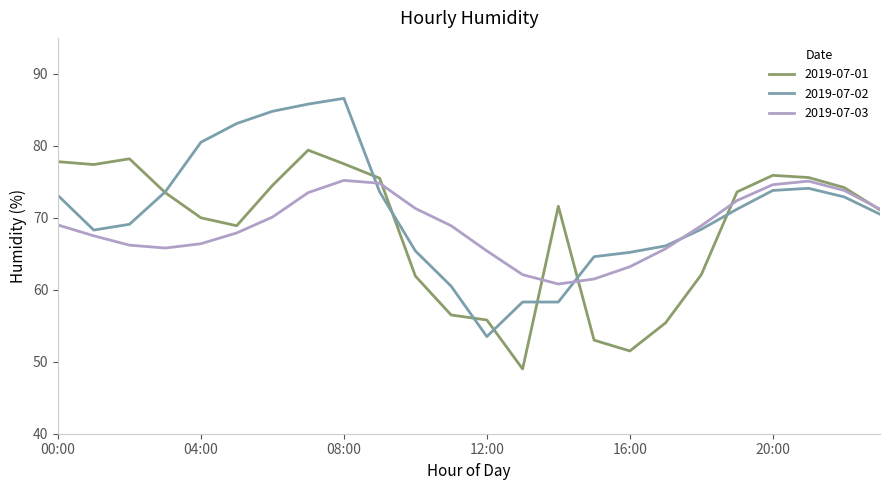

What is the smallest value displayed?

49.0